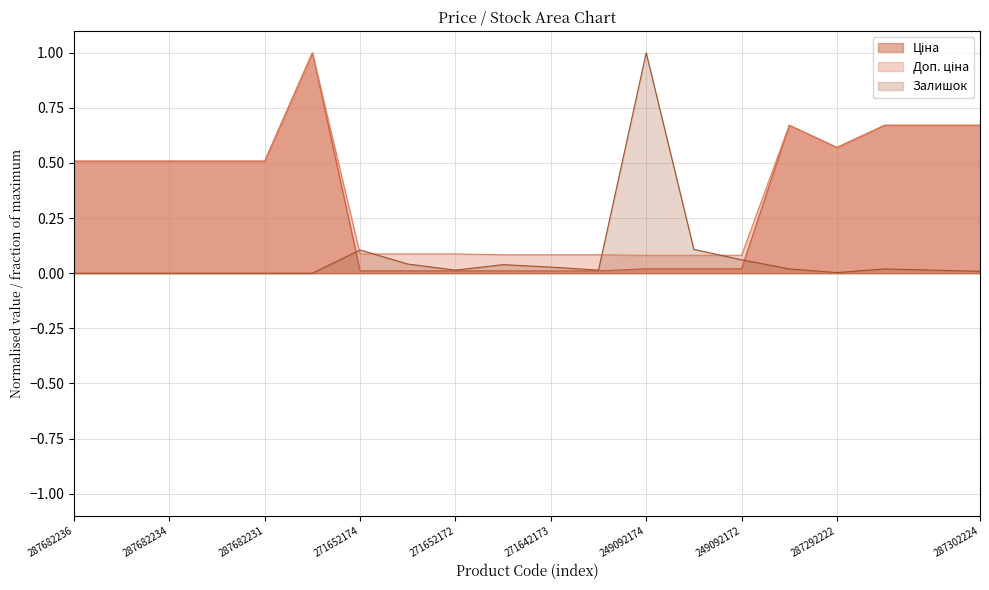

After their last crossing, which series has the higher values: Доп. ціна or Залишок?

Доп. ціна